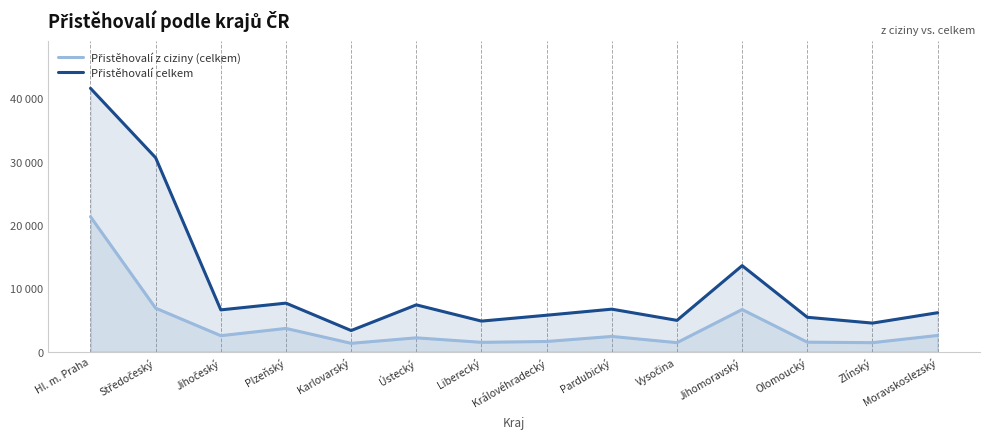

True or false: Přistěhovalí celkem has a value of 5446 at Olomoucký.

True